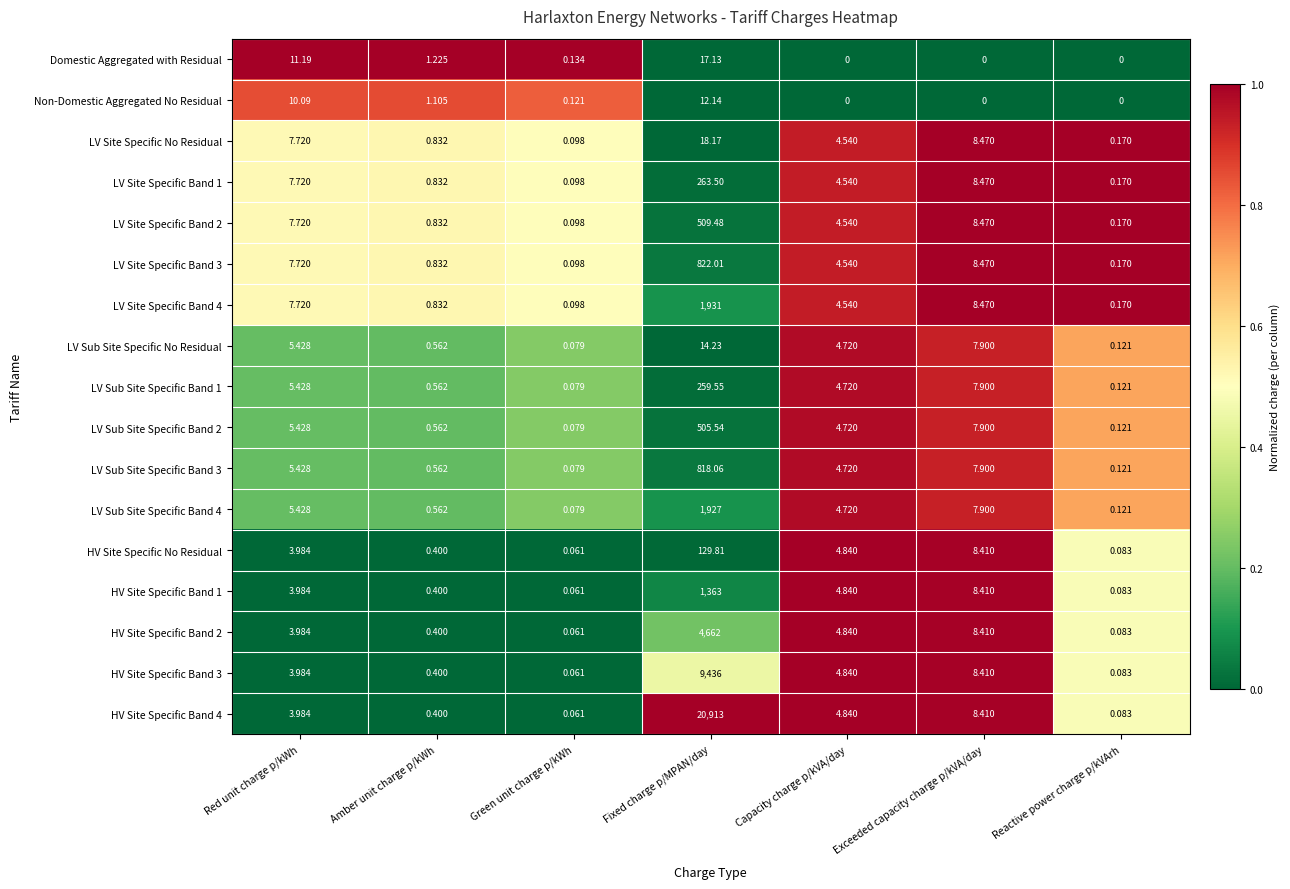

At which label does HV Site Specific Band 2 first exceed 3?

Red unit charge p/kWh